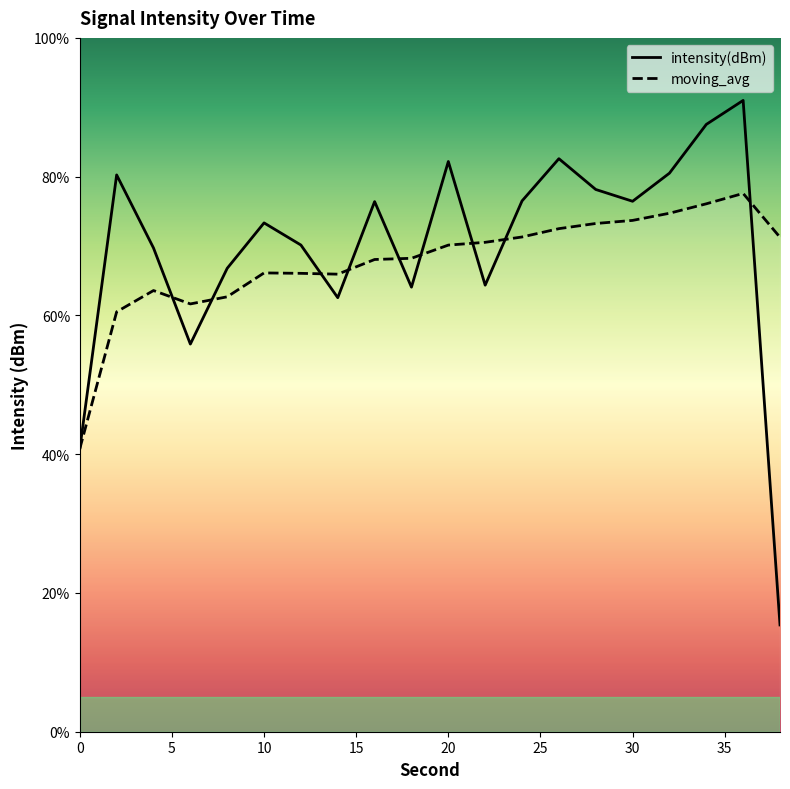

At how many categories does at least one series exceed 24?

20